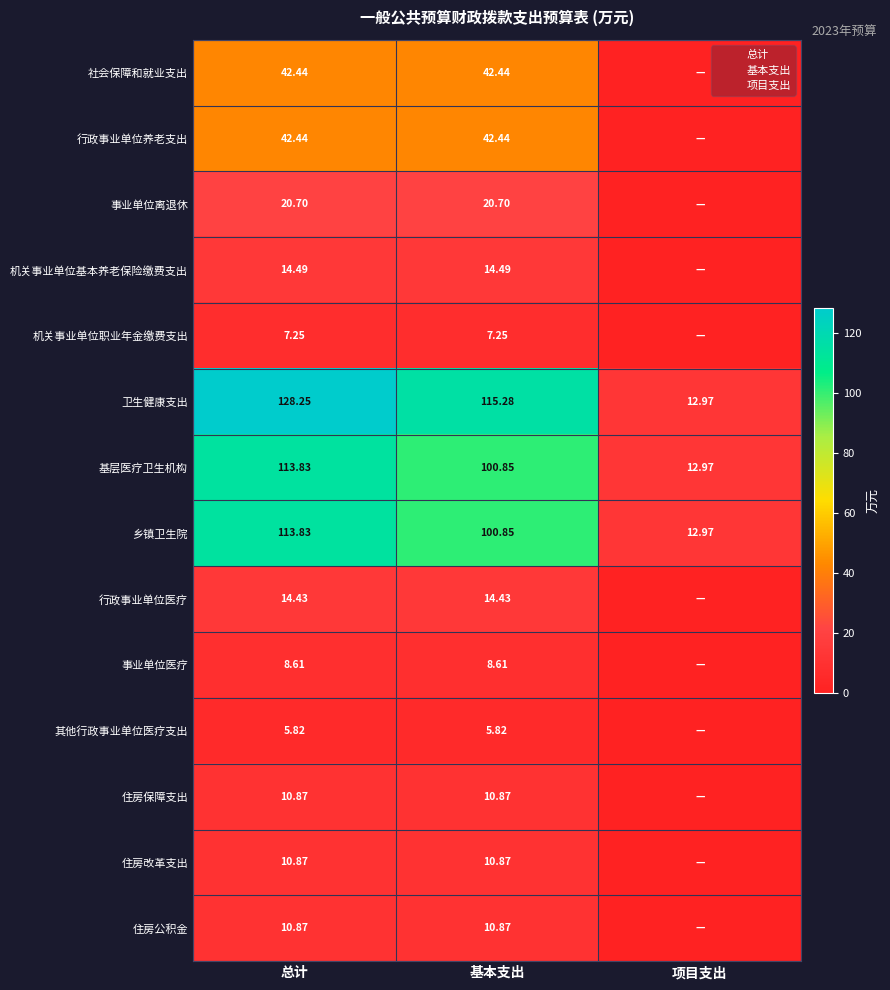

What is the approximate value of 住房改革支出 at 总计?

10.9